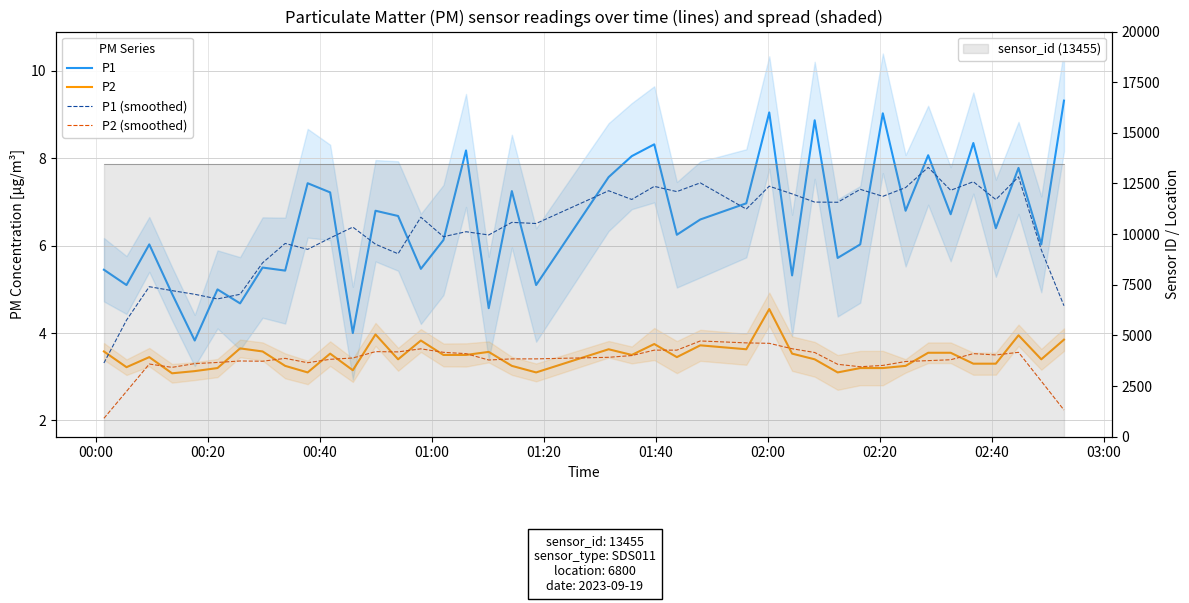

At how many categories does at least one series exceed 2?

40